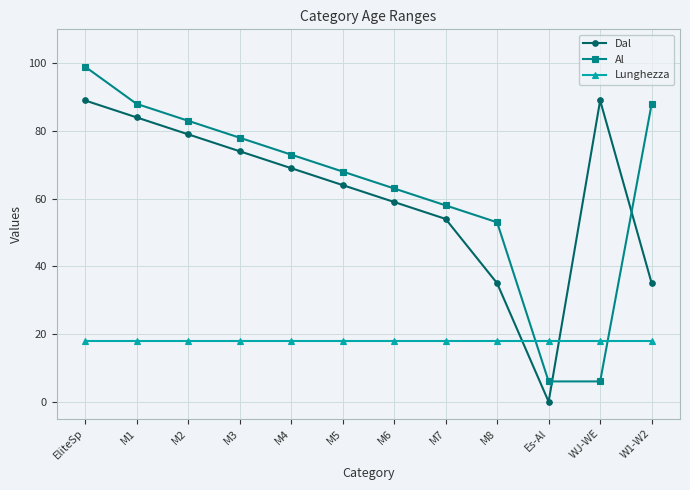

The Al series shows 27 at M5. True or false?

False